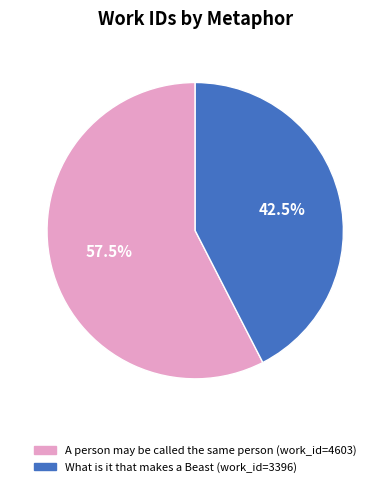

Approximately how many times larger is the value at A person may be called the same person compared to What is it that makes a Beast?

1.4